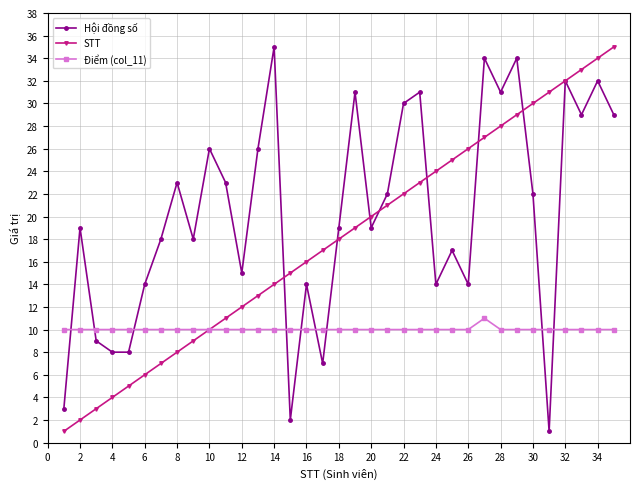

What is the maximum value for STT?

35